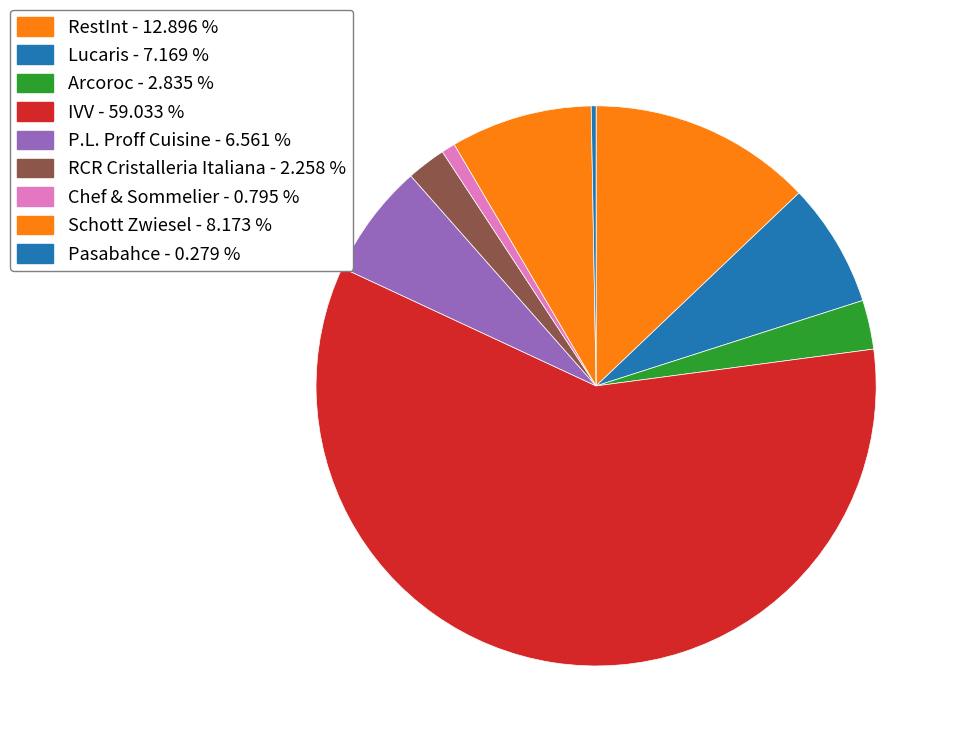

Which slice represents more than half of the pie?

IVV